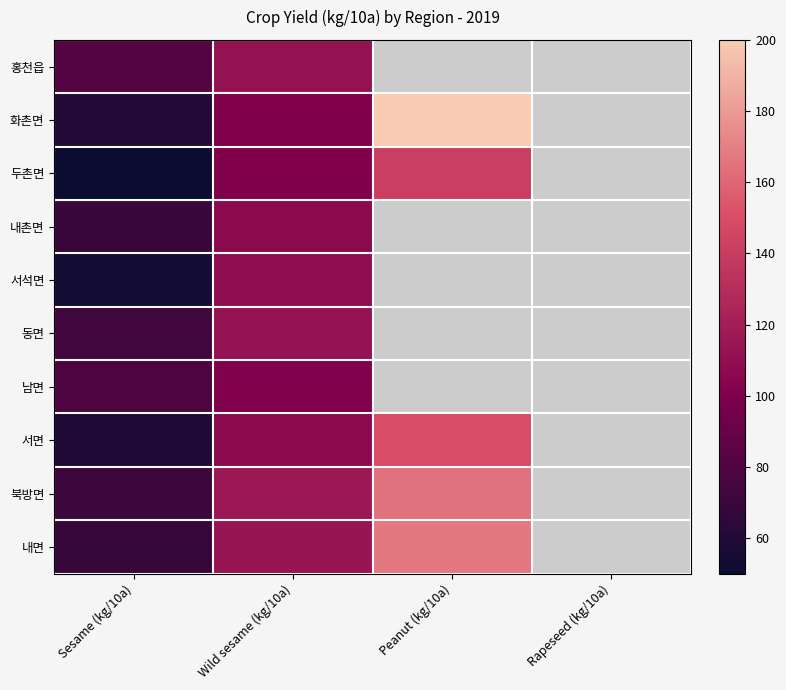

What value does the 내면 series have at Peanut (kg/10a)?

166.7